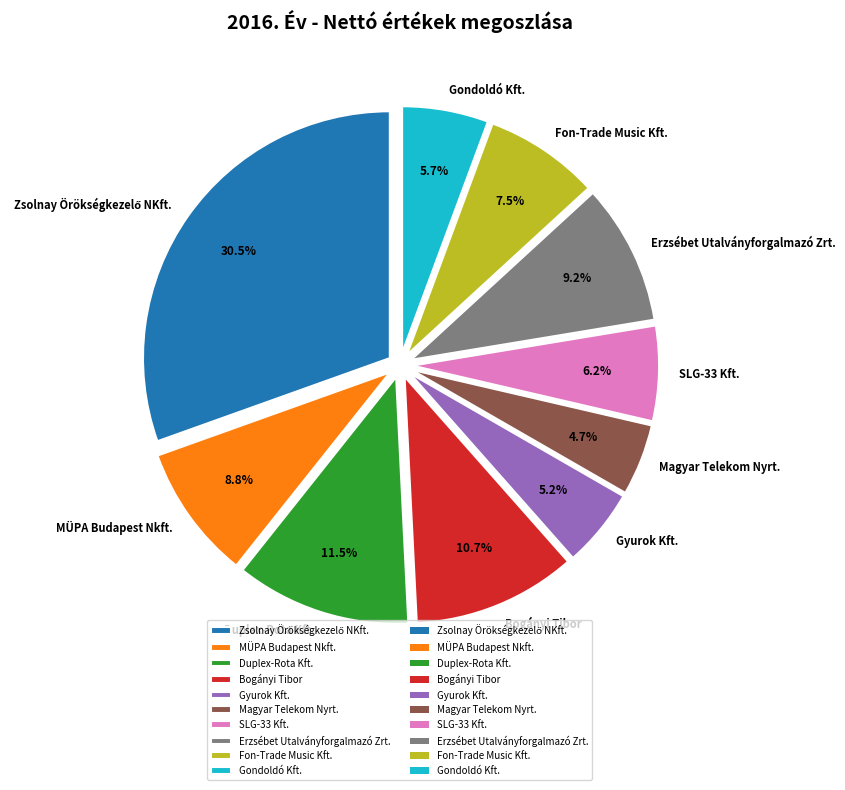

How many segments does this pie chart have?

10